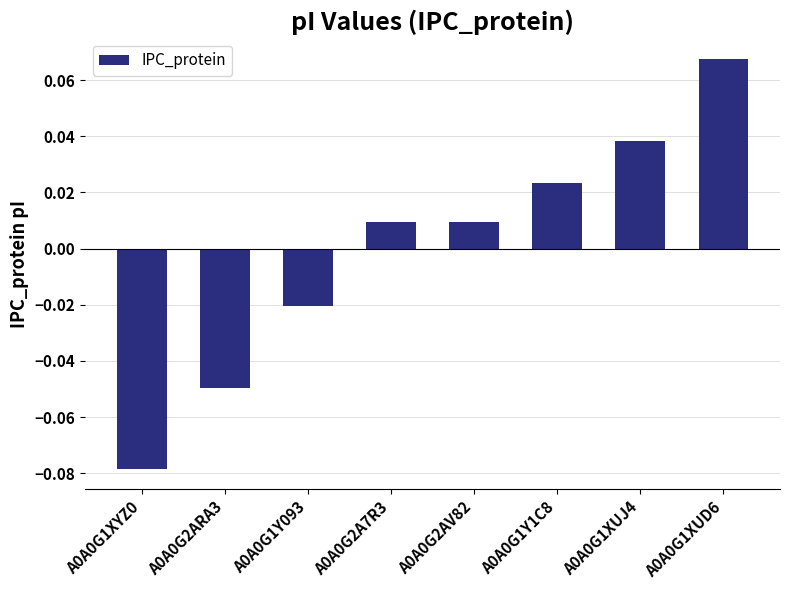

True or false: the data shows -0.1 at A0A0G2ARA3.

False